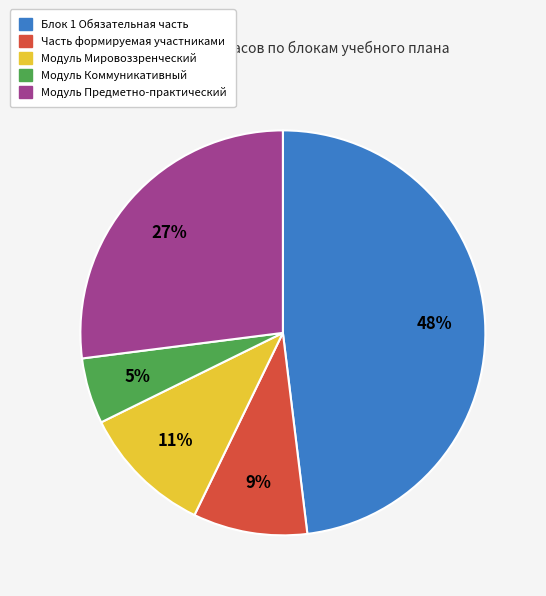

Is Модуль Мировоззренческий the majority of the pie?

No